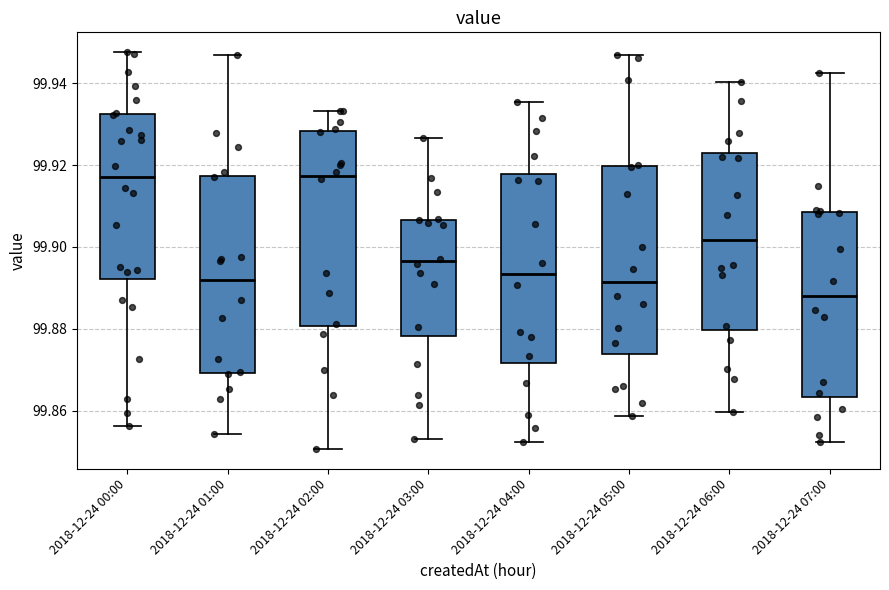

Which box has the lowest median line?

2018-12-24 07:00